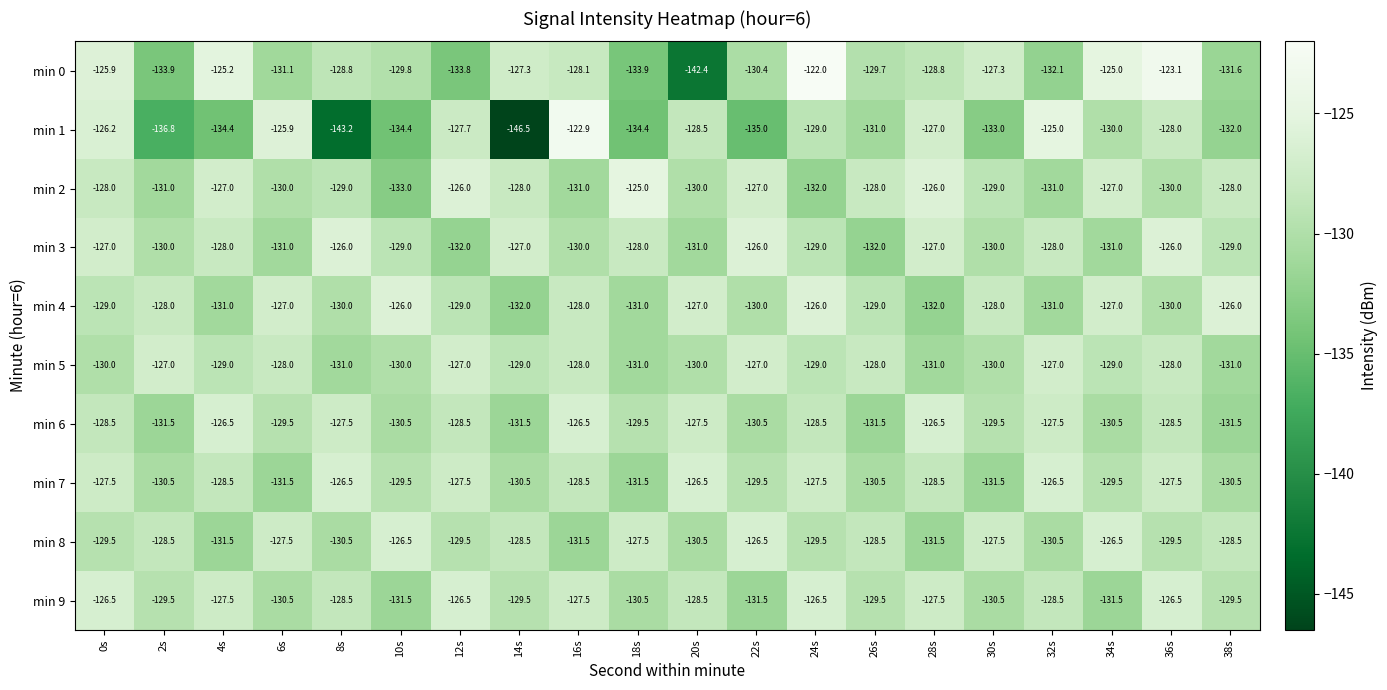

Count the number of data series in this chart.

10